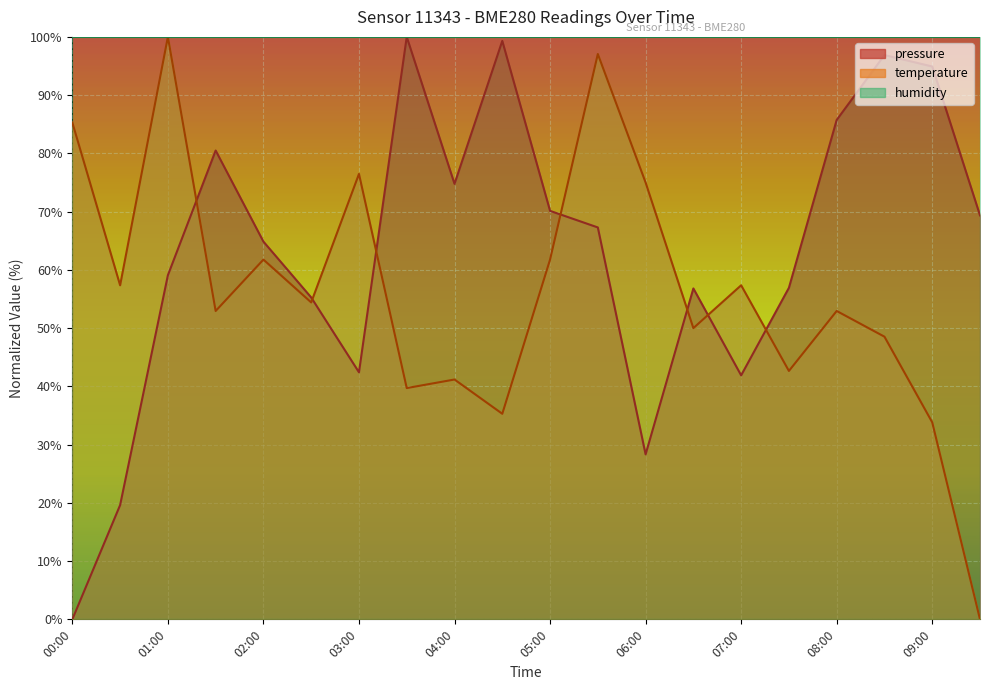

Which category has the highest value across all series?

03:30